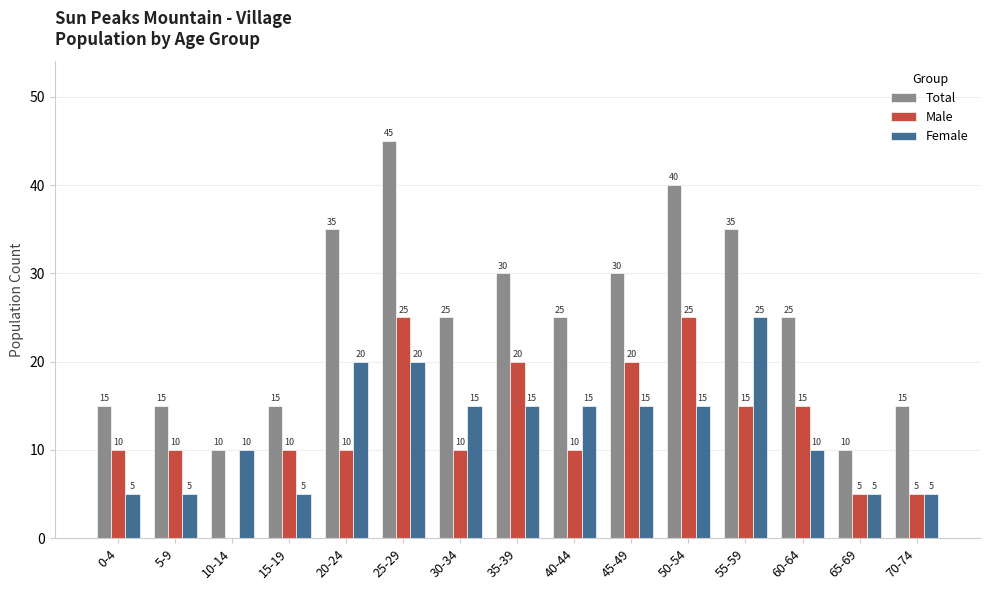

What is the greatest value displayed?

45